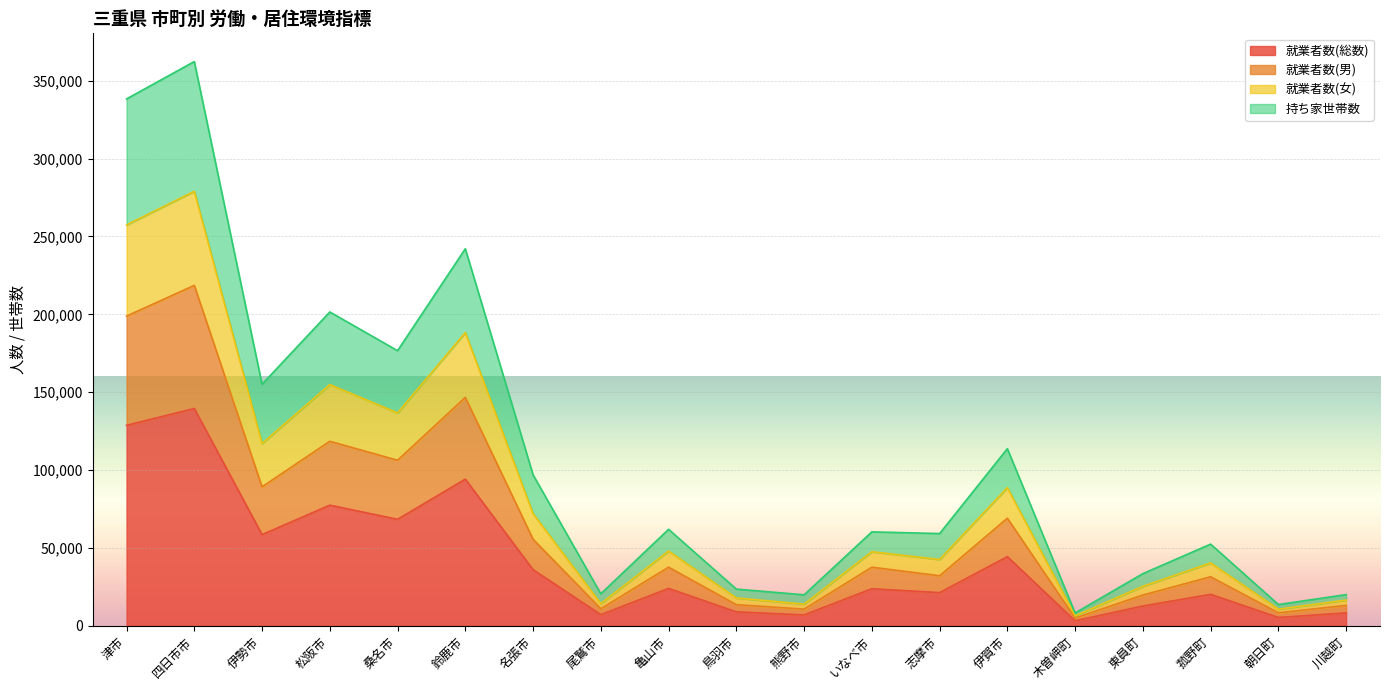

What is the total value across all series at 津市?

338317